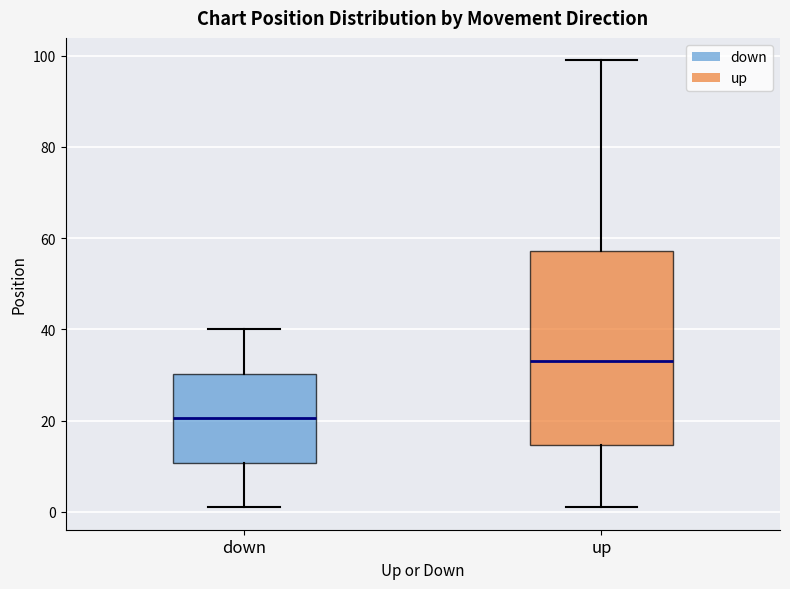

Reading left to right, transcribe this box plot: for each box, give where its median line is, the range the box spans, and where its two whiskers end, as read against the y-axis. The values are not printed on the chart, so give them approximately, as read against the axis.

down: median 20, box 10 to 30, whiskers 2 to 40
up: median 34, box 14 to 58, whiskers 2 to 100